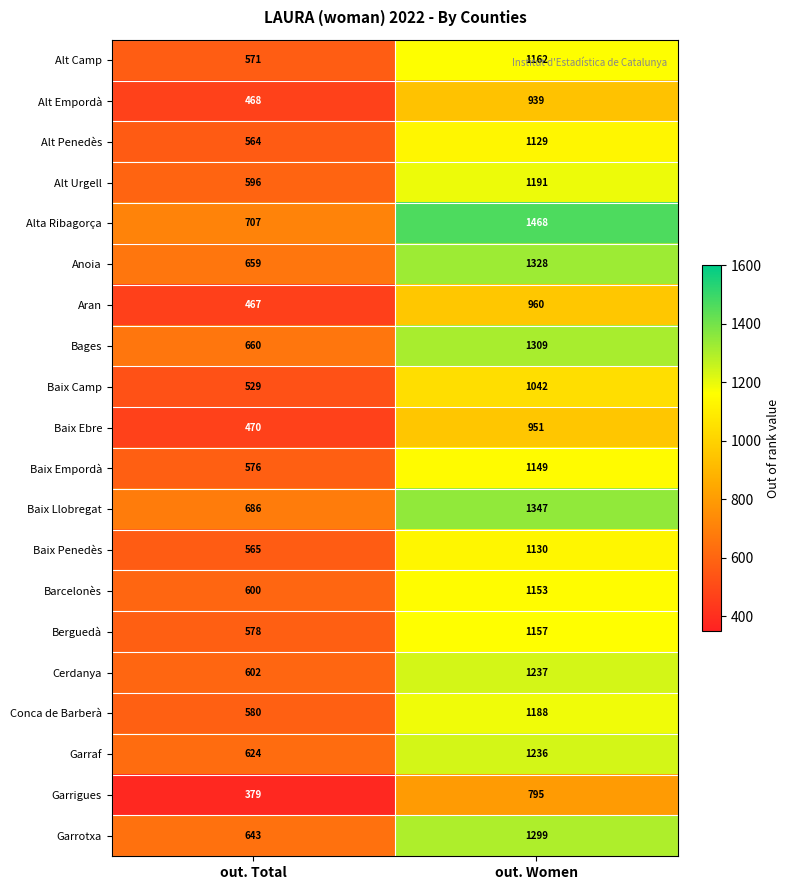

Which series has the largest total across all categories?

Alta Ribagorça